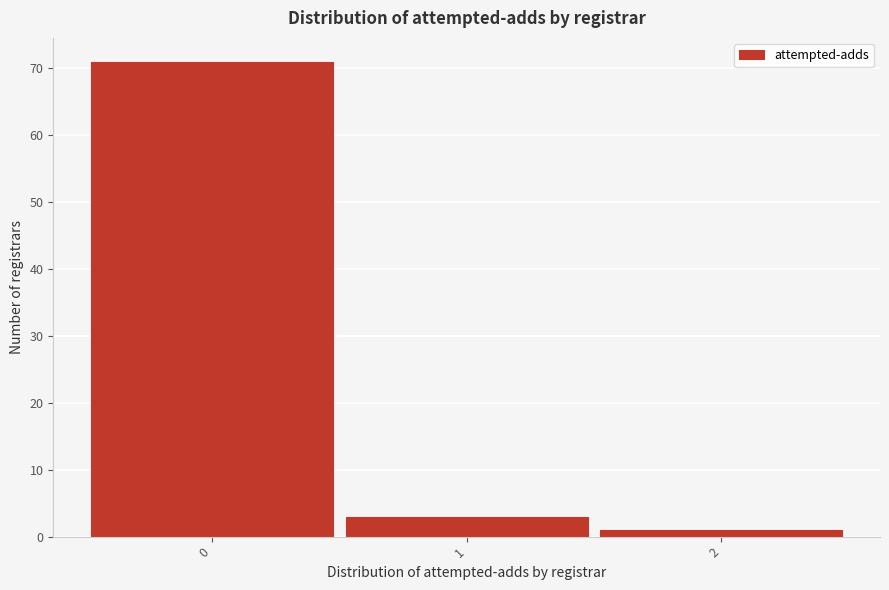

How tall is the bar that spans -0.5 to 0.5 on the x-axis? The values are not printed on the chart, so give them approximately, as read against the axis.

71